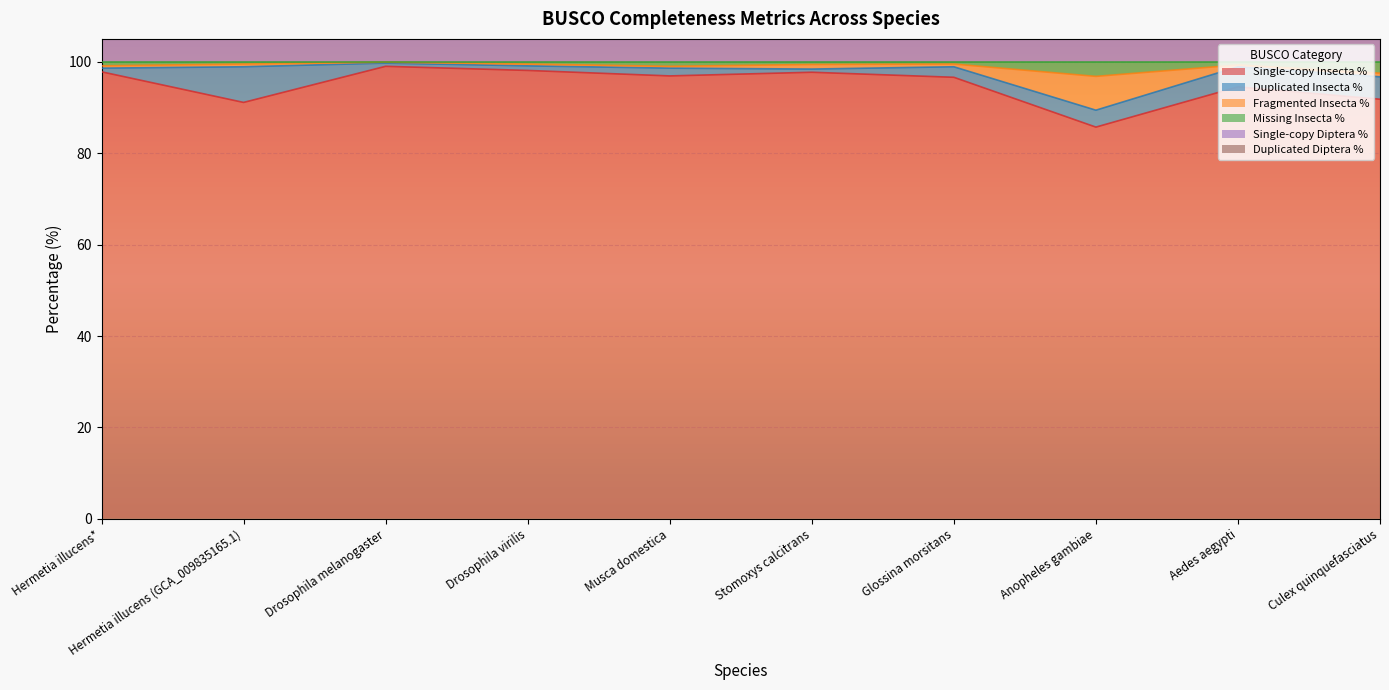

Is it true that Single-copy Insecta % equals 99.0 at Drosophila melanogaster?

True